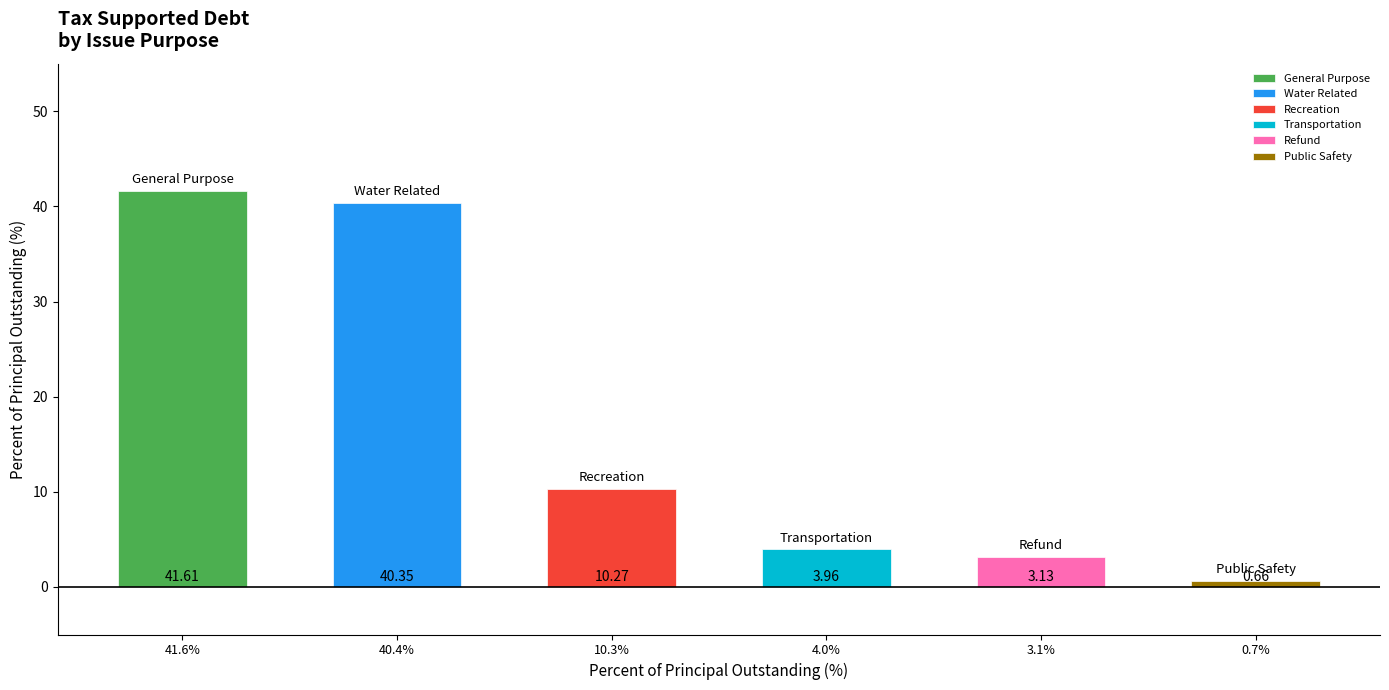

What is the maximum value shown in the chart?

41.6